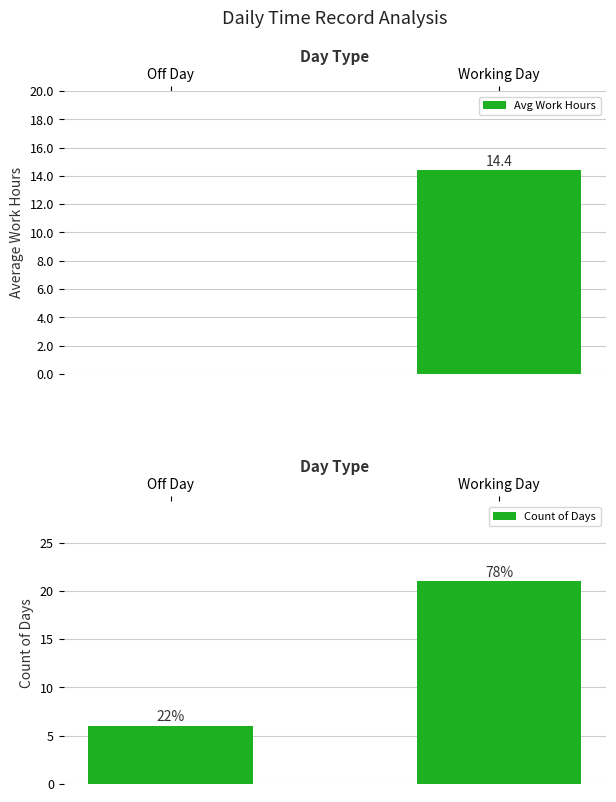

What is the difference between the maximum and minimum values in the Count of Days series?

15.0